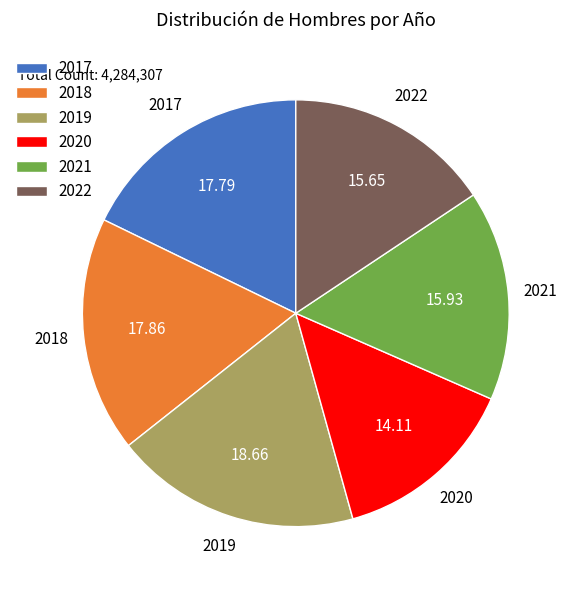

Is there any slice that represents more than half of the pie?

No